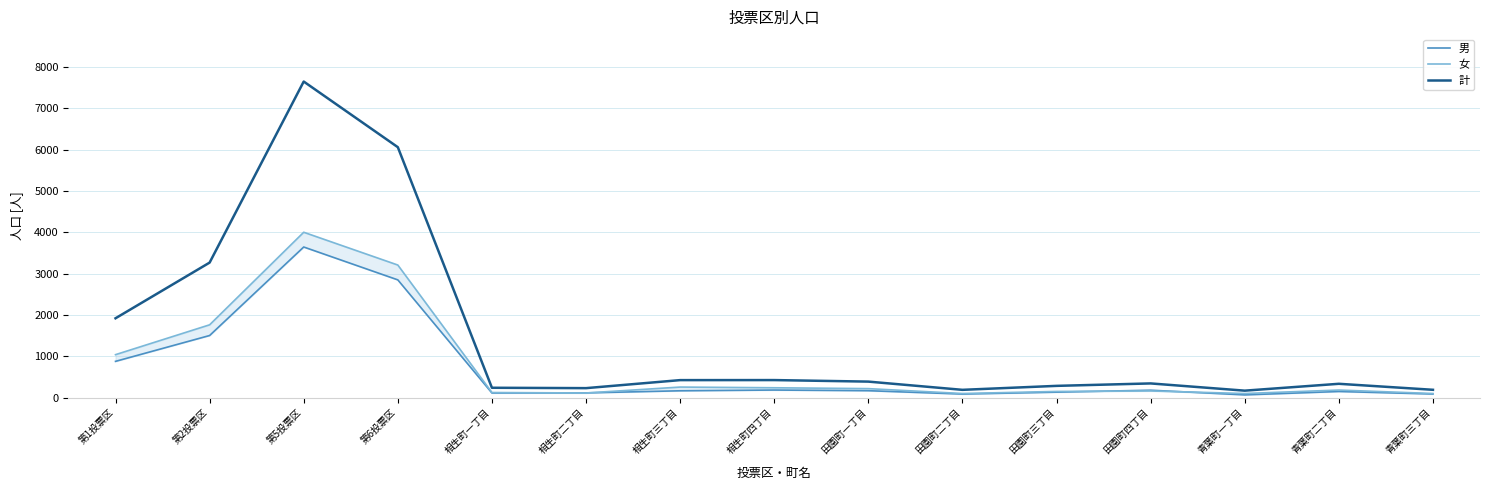

What is the average value of the 計 series?

1476